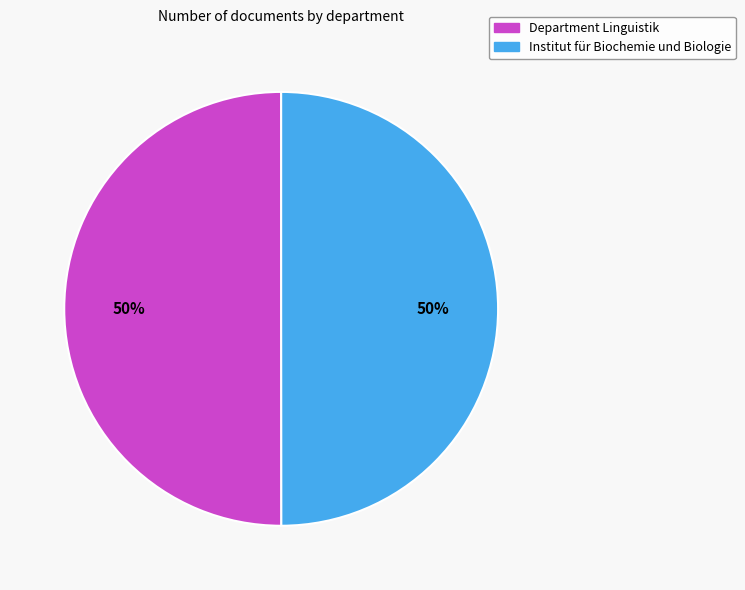

How many segments does this pie chart have?

2